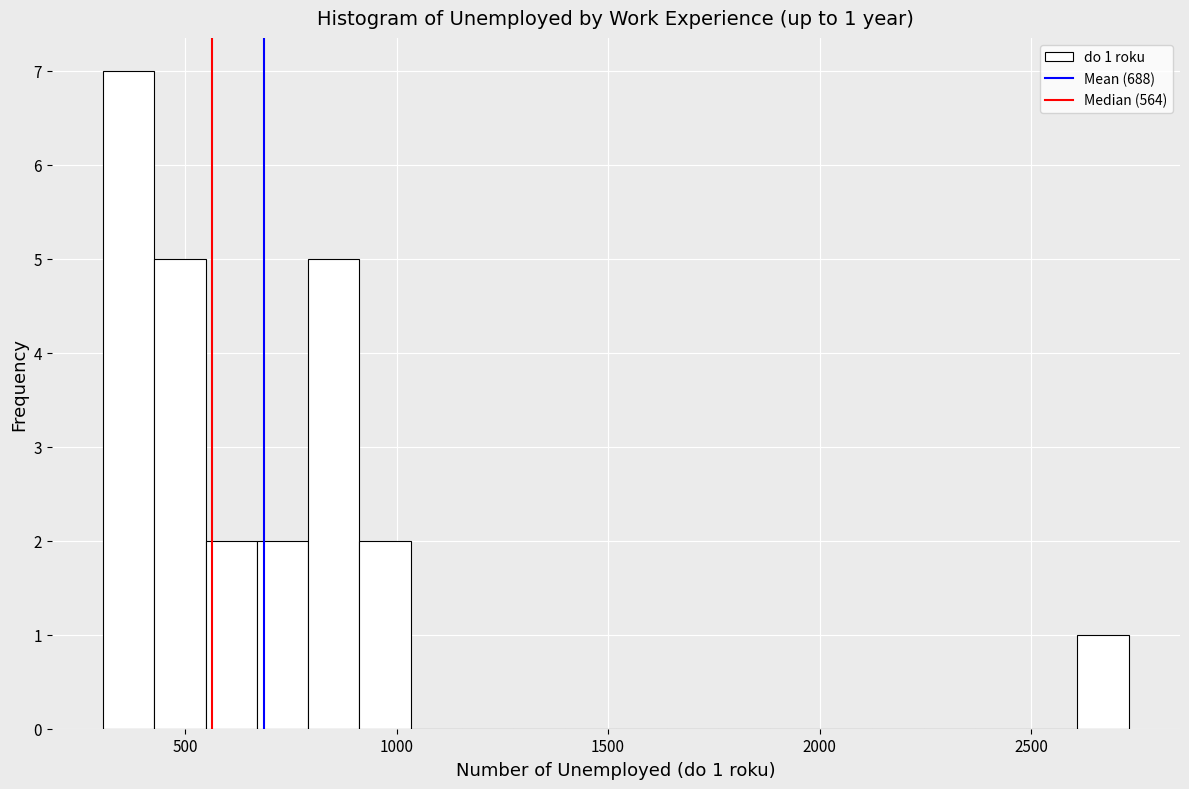

Read against the x-axis, roughly where is the centre of the tallest bar?

350